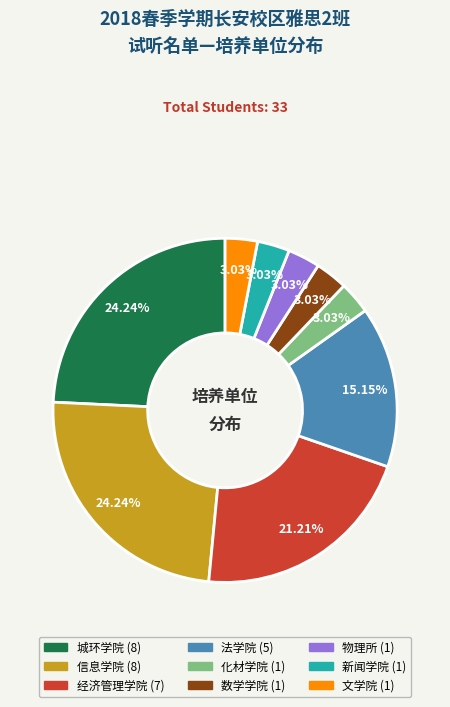

Combined, what portion of the pie is 经济管理学院 and 物理所?

24.2%